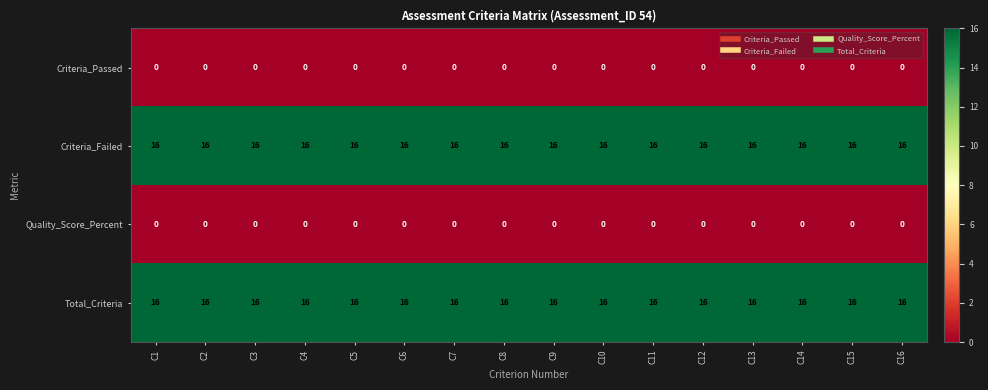

What is the spread (max minus min) of values at C6?

16